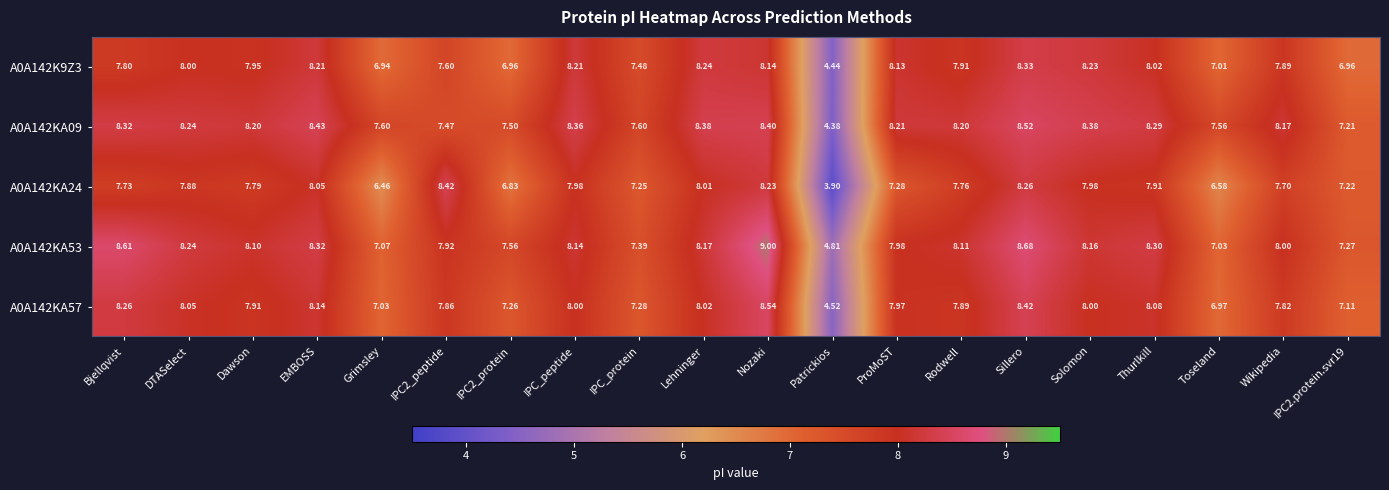

Is the value of A0A142KA24 at Grimsley greater than the value of A0A142KA53 at Grimsley?

No